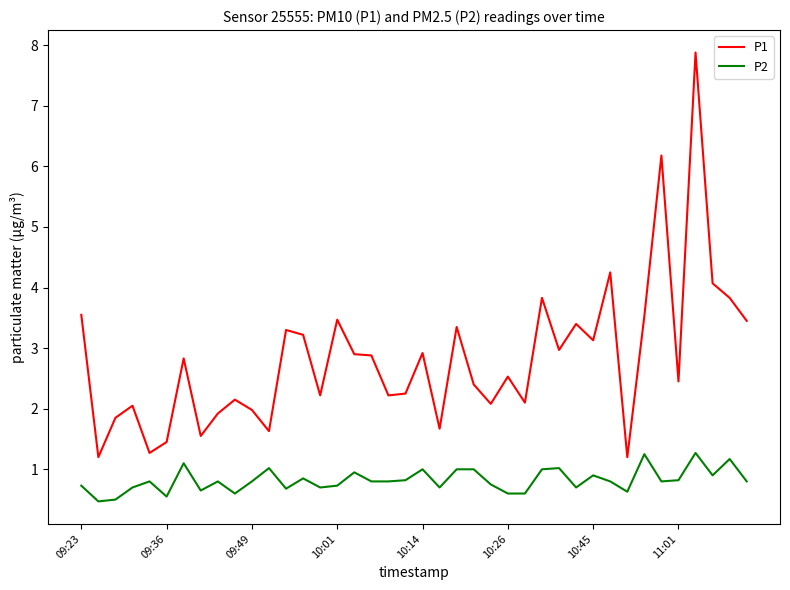

Which series has the largest range (max minus min)?

P1